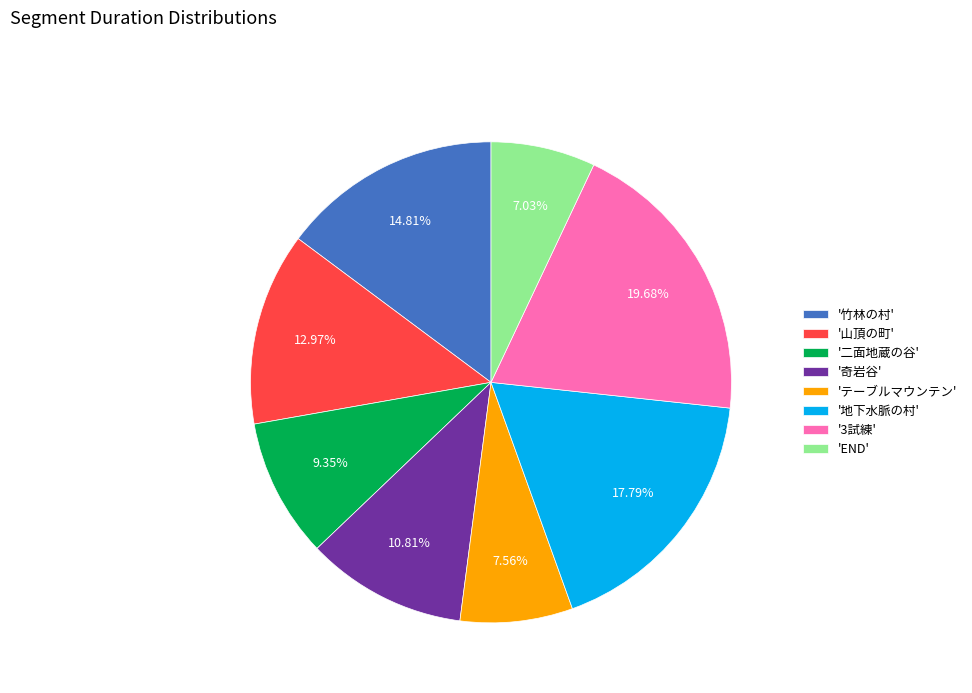

Rank the categories by value from lowest to highest.

'END', 'テーブルマウンテン', '二面地蔵の谷', '奇岩谷', '山頂の町', '竹林の村', '地下水脈の村', '3試練'